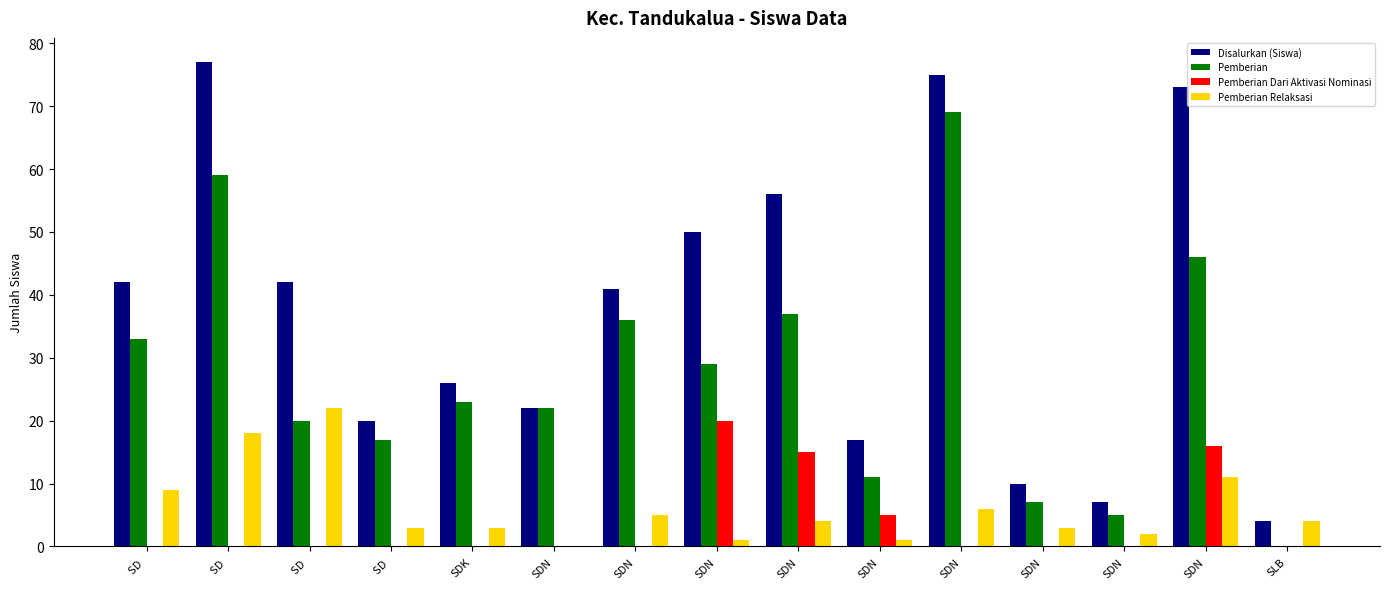

What are all the series names shown in the legend?

Disalurkan (Siswa), Pemberian, Pemberian Dari Aktivasi Nominasi, Pemberian Relaksasi